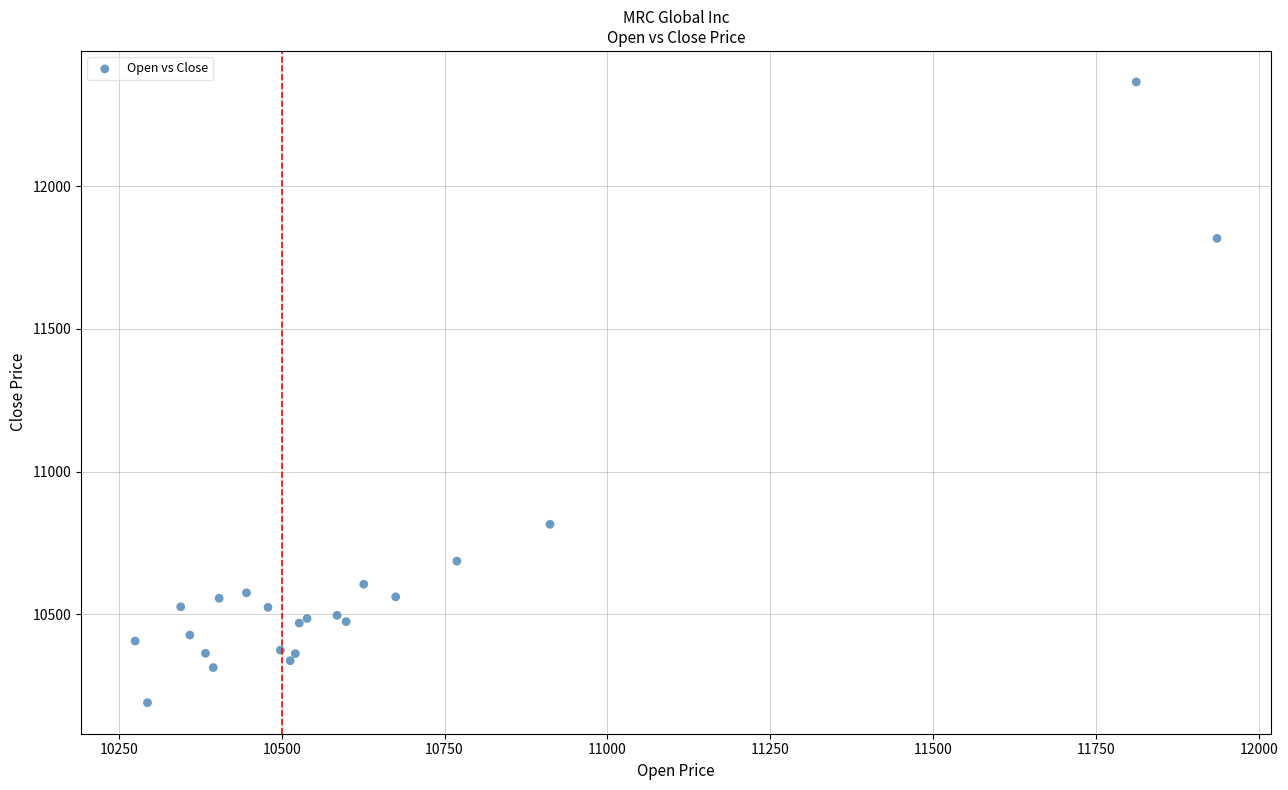

What Y value in the scatter plot is closest to 11277?

10815